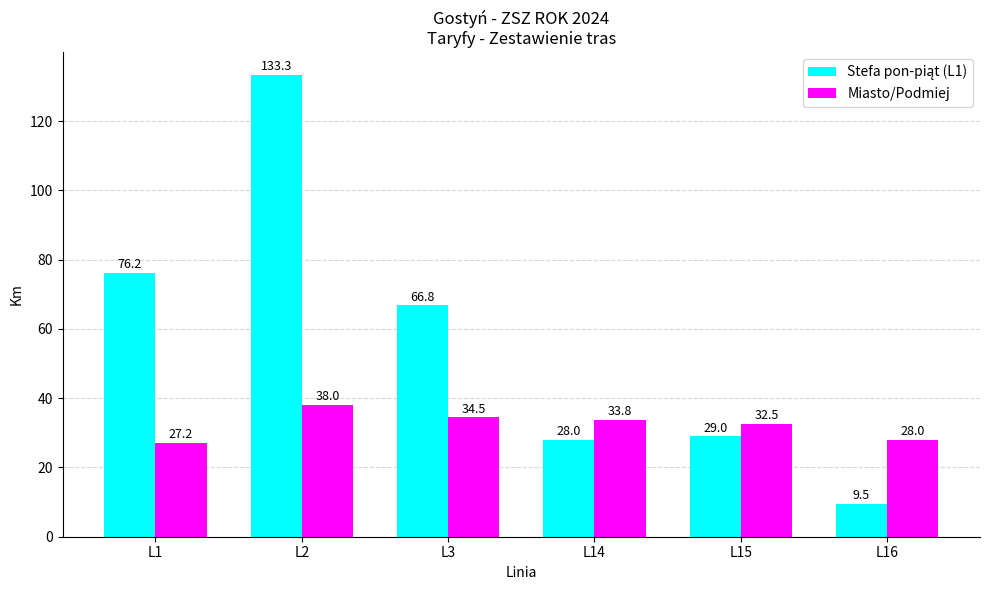

What is the highest value of the Miasto/Podmiej series?

38.0